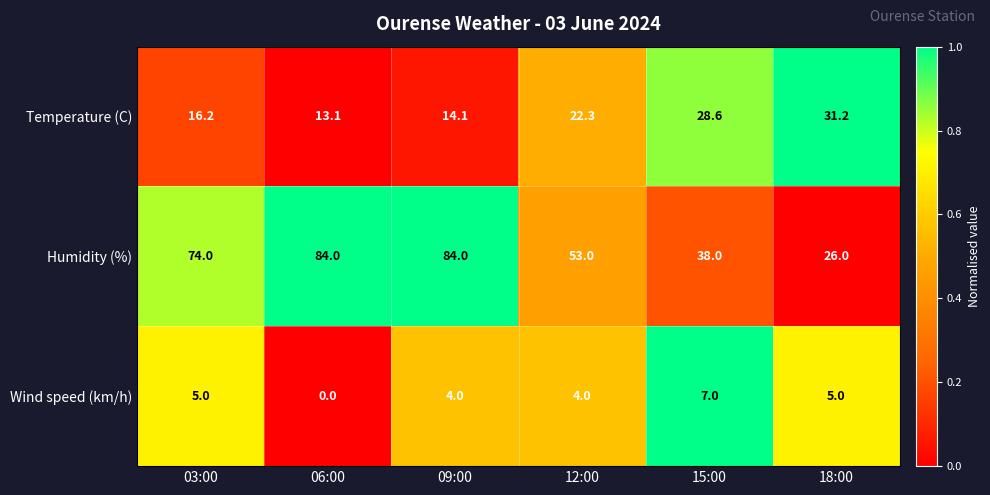

What is the difference between the Wind speed (km/h) values at 18:00 and 15:00?

2.0